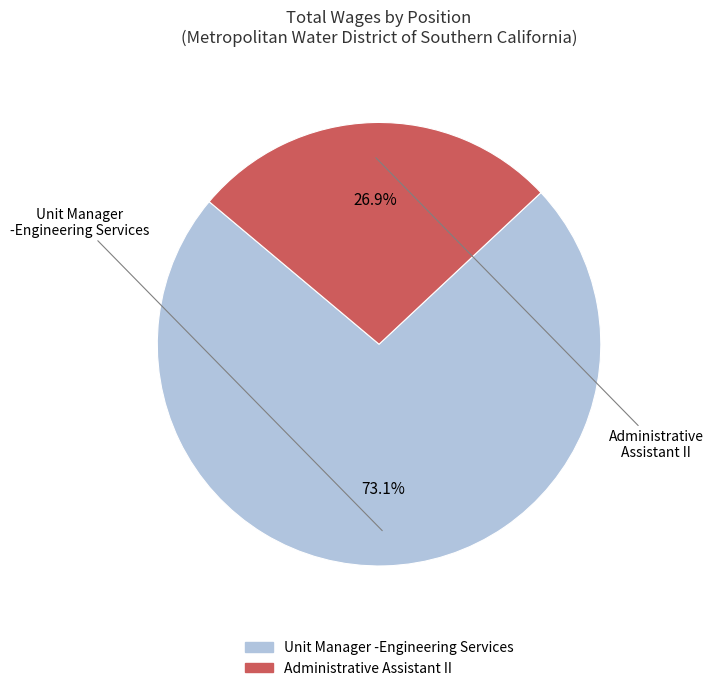

Which has a higher value, Unit Manager -Engineering Services or Administrative Assistant II?

Unit Manager -Engineering Services